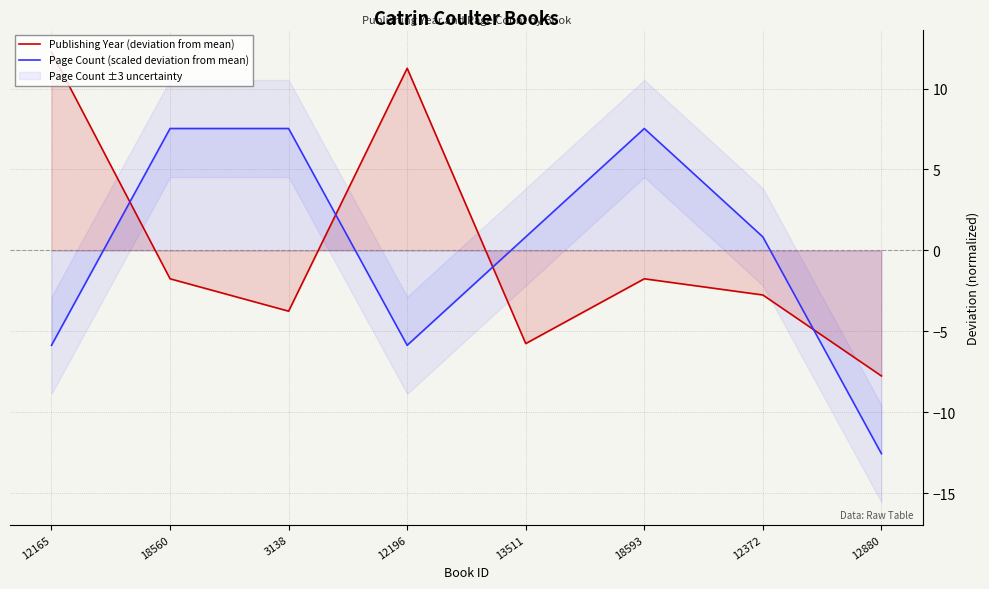

Reading right to left, extract all data points from this chart.

Publishing Year (deviation from mean): 12880=-7.8	12372=-2.8	18593=-1.8	13511=-5.8	12196=11.2	3138=-3.8	18560=-1.8	12165=12.2
Page Count (scaled deviation from mean): 12880=-12.5	12372=0.8	18593=7.5	13511=0.8	12196=-5.9	3138=7.5	18560=7.5	12165=-5.9